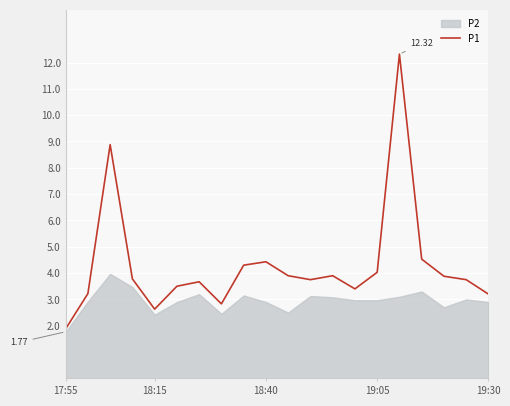

How many points are lower than both their immediate neighbors (excluding endpoints)?

4